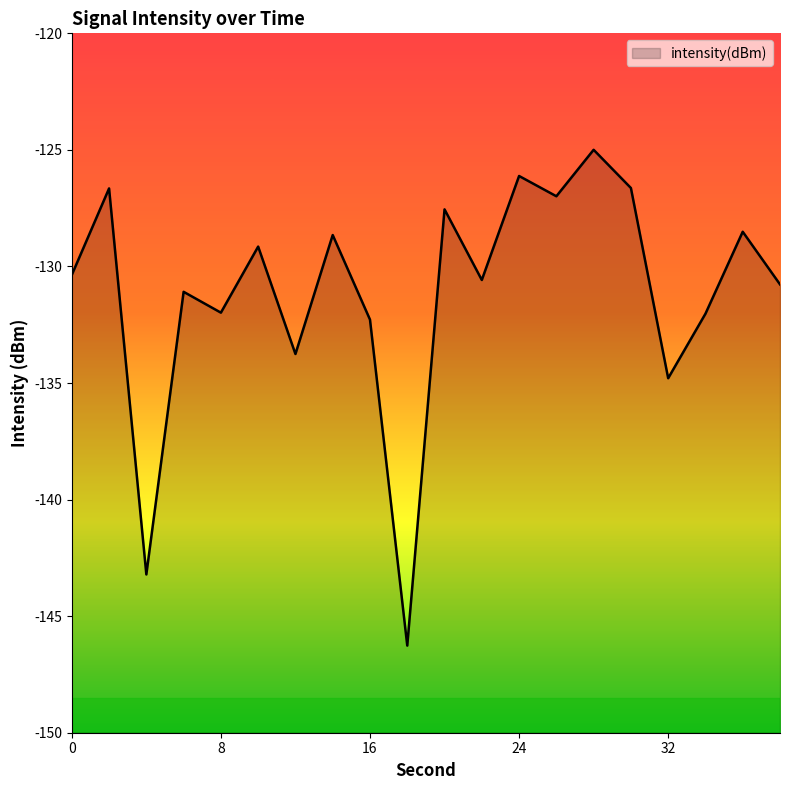

The value at 30 is -126.6. True or false?

True